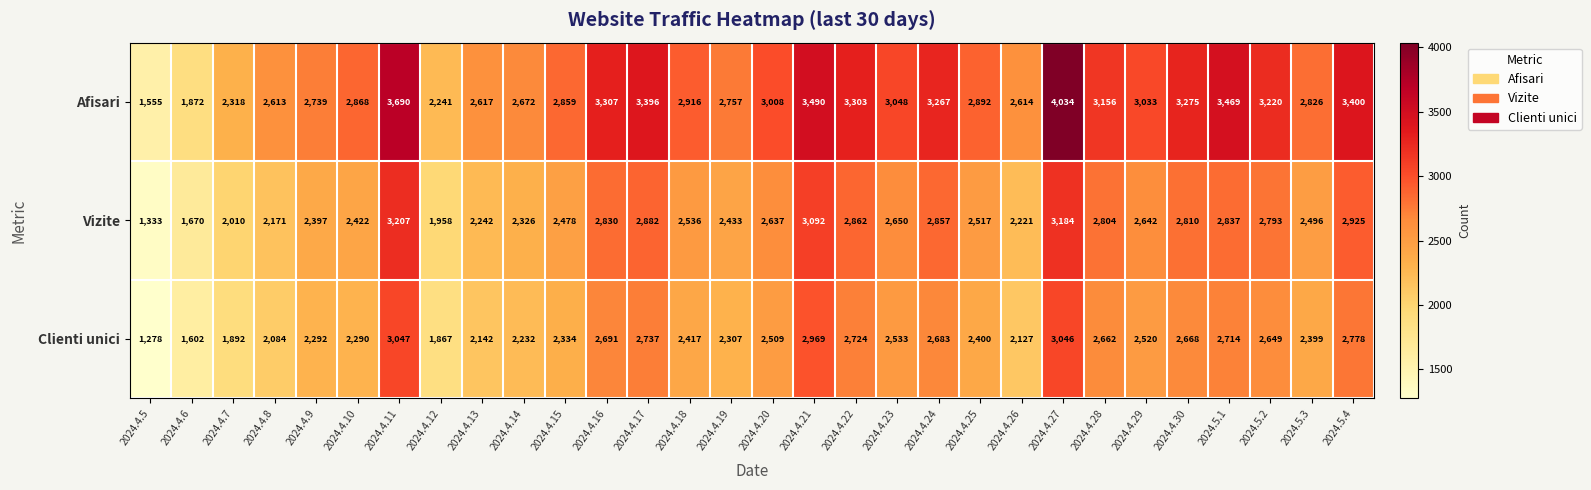

True or false: Vizite has a value of 2810 at 2024.4.30.

True